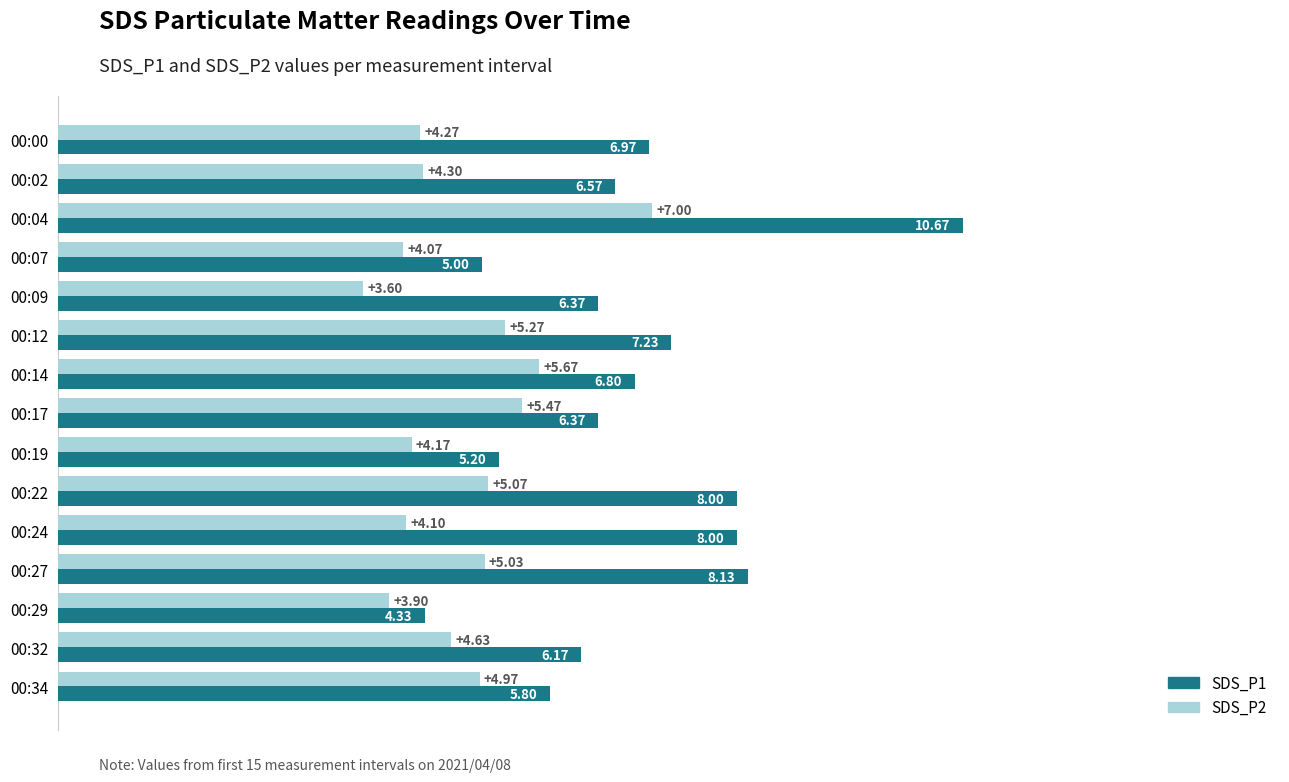

List the labels in order of SDS_P2 value, smallest first.

00:09, 00:29, 00:07, 00:24, 00:19, 00:00, 00:02, 00:32, 00:34, 00:27, 00:22, 00:12, 00:17, 00:14, 00:04